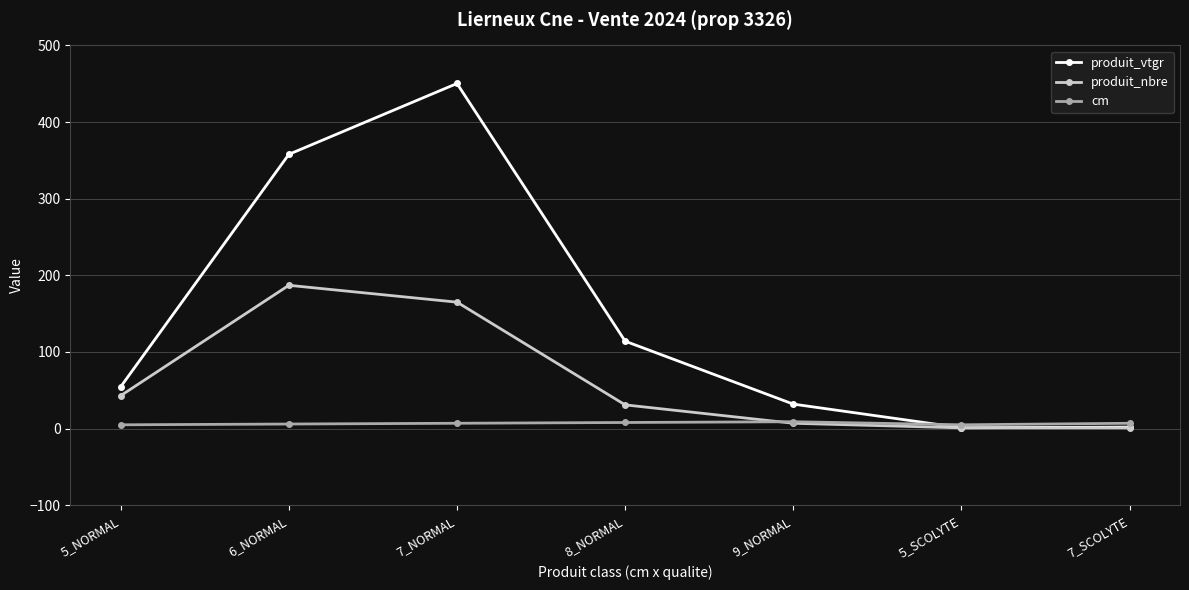

Which series has the largest range (max minus min)?

produit_vtgr